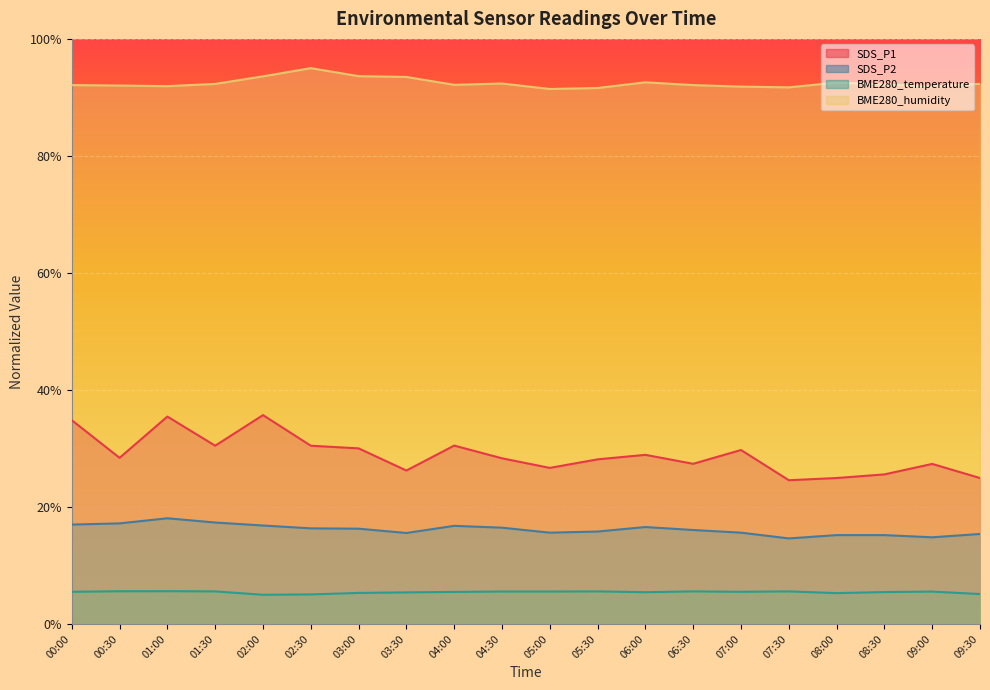

Which category has the lowest value across all series?

02:00